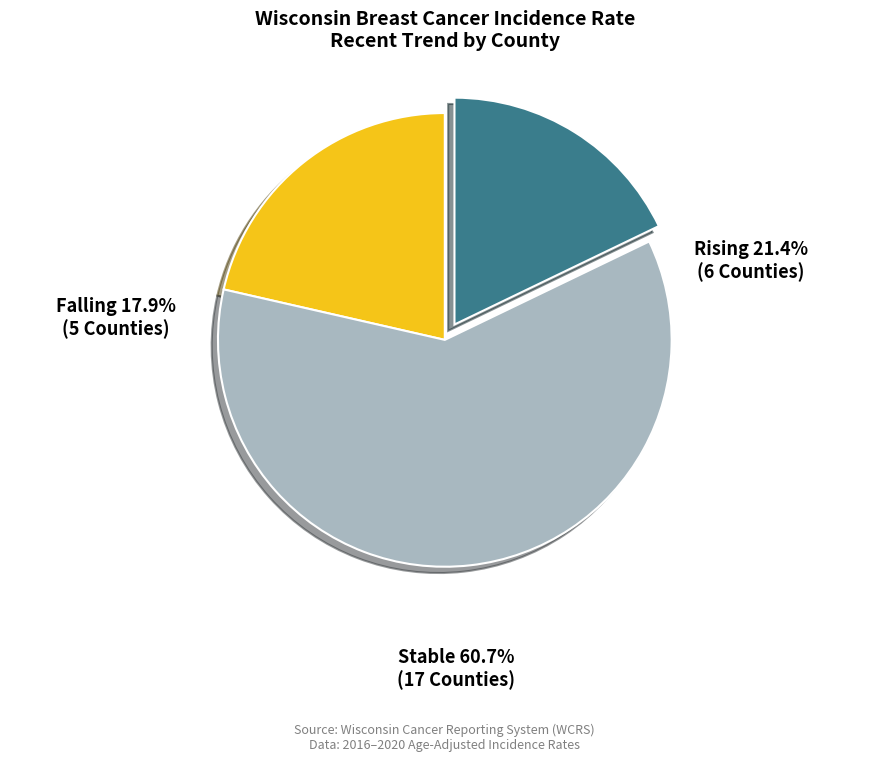

To the nearest percent, what portion does stable represent?

61%